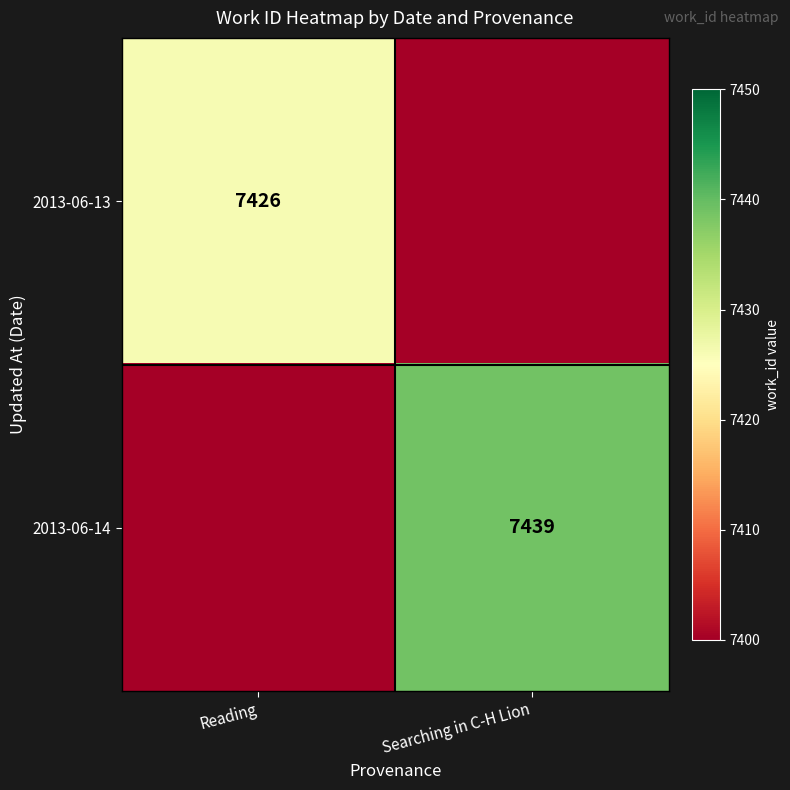

The value of 2013-06-14 at Searching in C-H Lion is 13211. True or false?

False